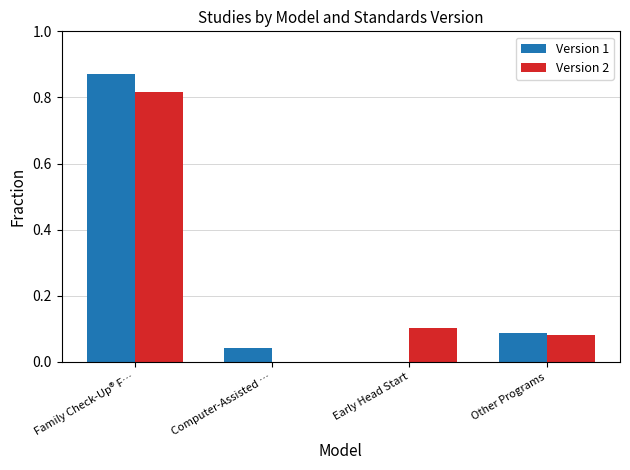

Which category has the highest value in the Version 2 series?

Family Check-Up® F…